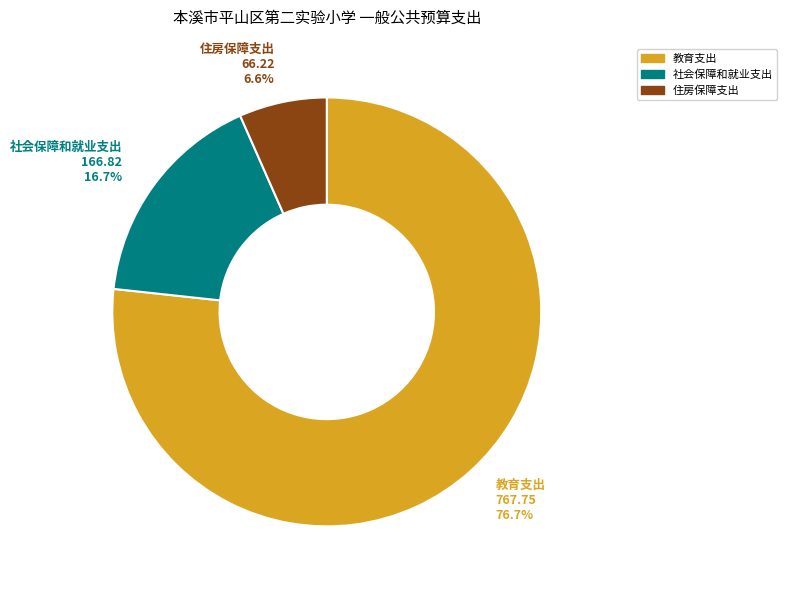

Combined, what portion of the pie is 教育支出 and 住房保障支出?

83.3%